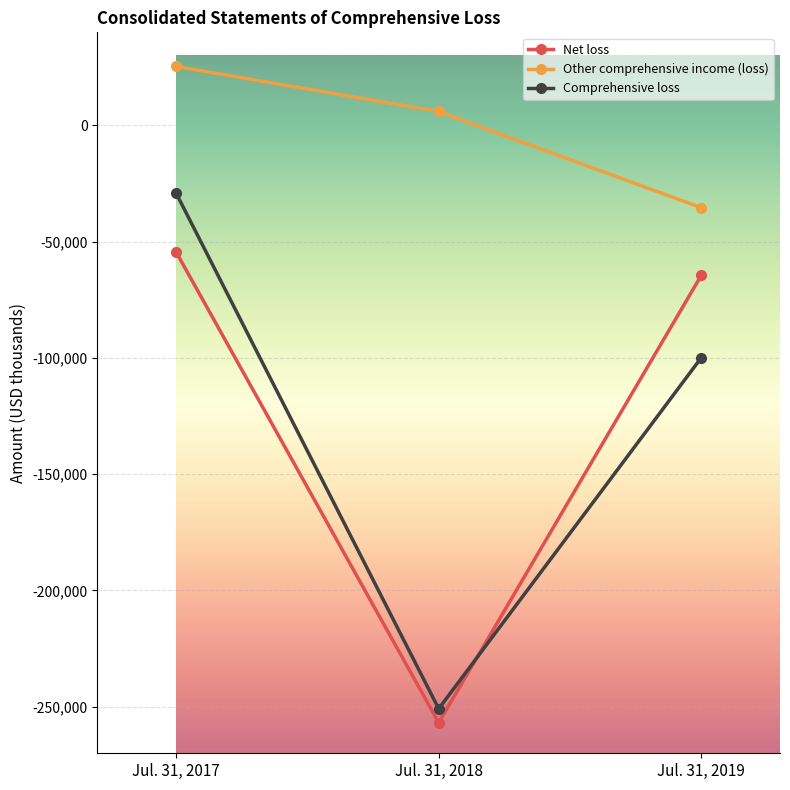

The Net loss series shows -26688 at Jul. 31, 2017. True or false?

False